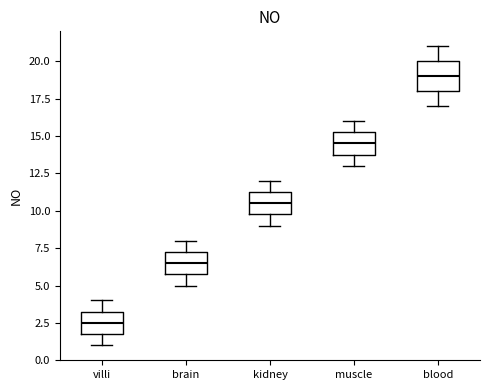

Reading left to right, transcribe this box plot: for each box, give where its median line is, the range the box spans, and where its two whiskers end, as read against the y-axis. The values are not printed on the chart, so give them approximately, as read against the axis.

villi: median 2.5, box 2.0 to 3.5, whiskers 1.0 to 4.0
brain: median 6.5, box 6.0 to 7.5, whiskers 5.0 to 8.0
kidney: median 10.5, box 10.0 to 11.5, whiskers 9.0 to 12.0
muscle: median 14.5, box 14.0 to 15.5, whiskers 13.0 to 16.0
blood: median 19.0, box 18.0 to 20.0, whiskers 17.0 to 21.0